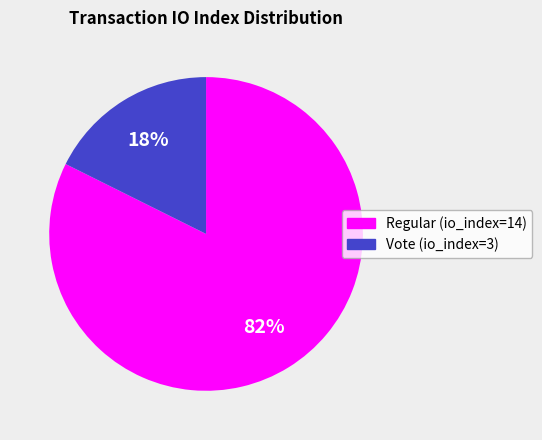

Rank the categories by value from highest to lowest.

Regular (io_index=14), Vote (io_index=3)